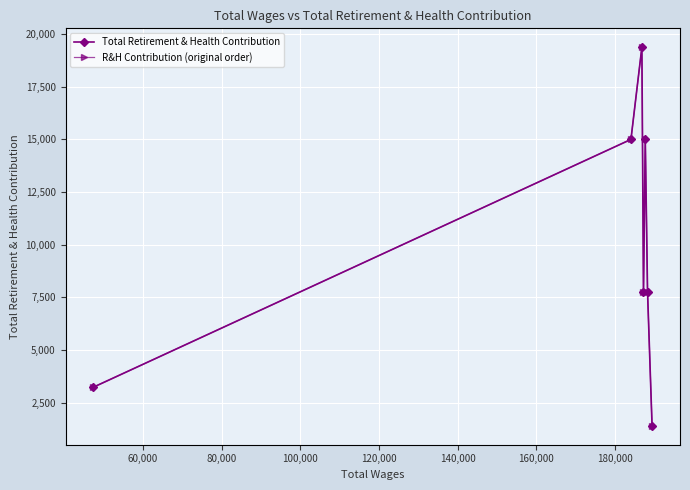

What is the value of the Total Retirement & Health Contribution point at the 3rd from the left?

19368